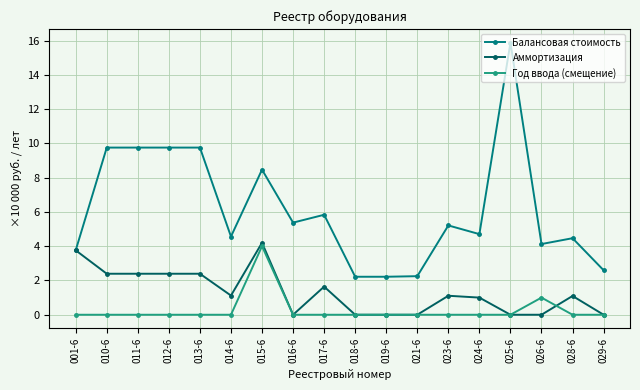

Which series changed the most between 017-6 and 021-6?

Балансовая стоимость